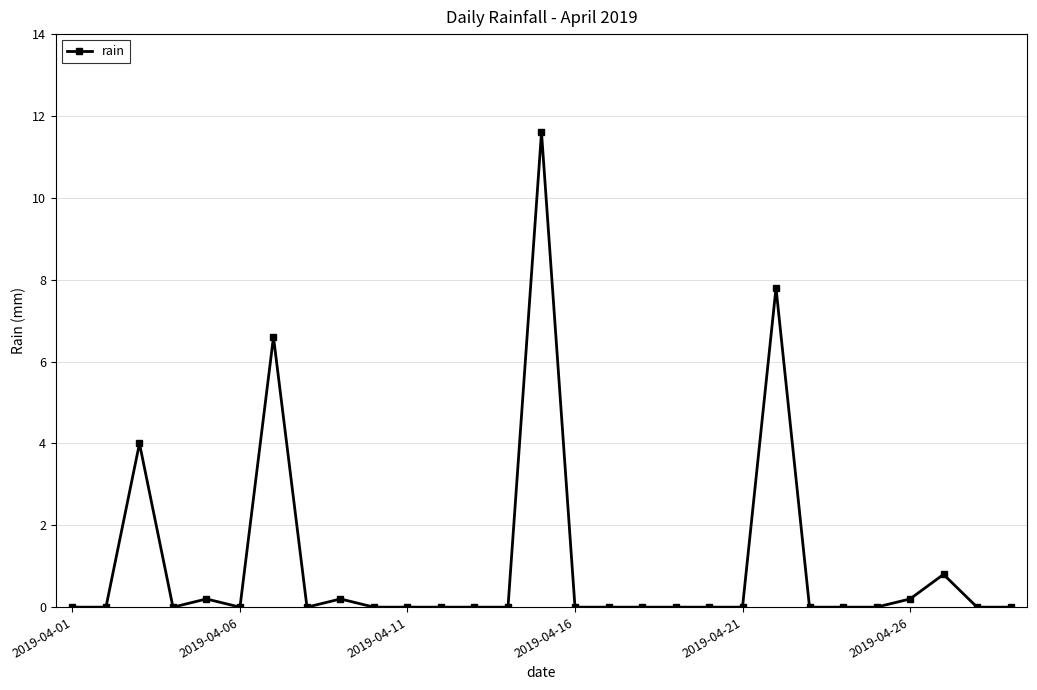

What is the difference between the maximum and minimum values?

11.6